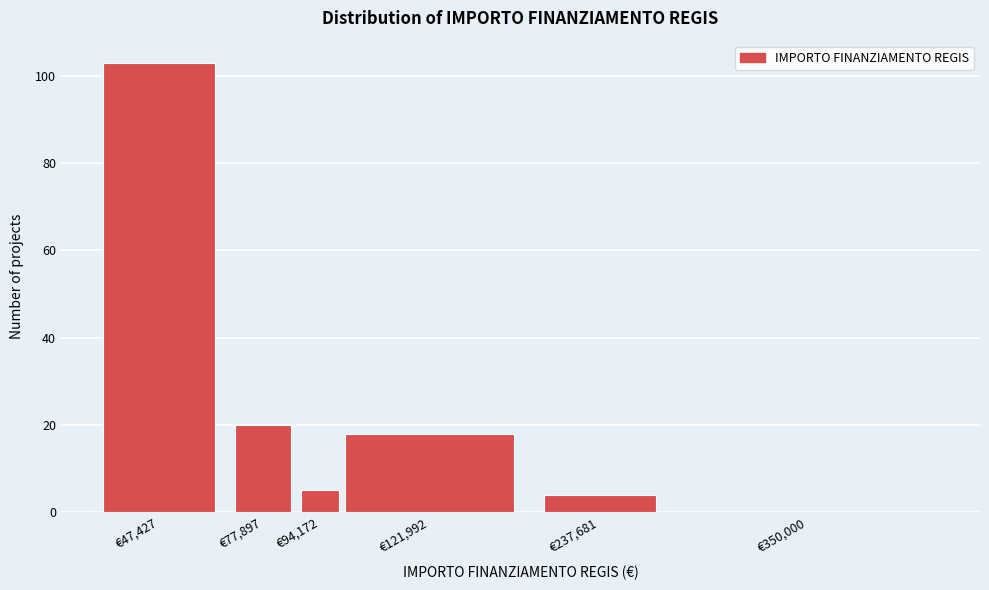

Reading left to right, transcribe all the data shown in this chart.

€47,427=103	€77,897=20	€94,172=5	€121,992=18	€237,681=4	€350,000=0